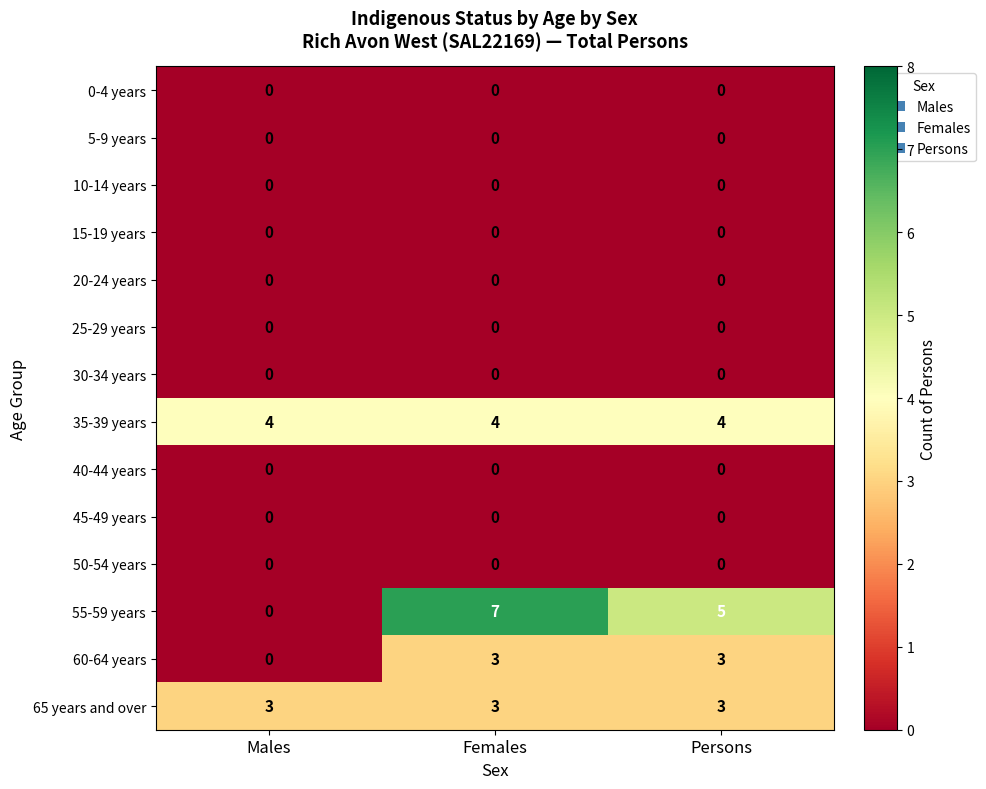

Between Males and Females, which series saw the biggest shift?

55-59 years